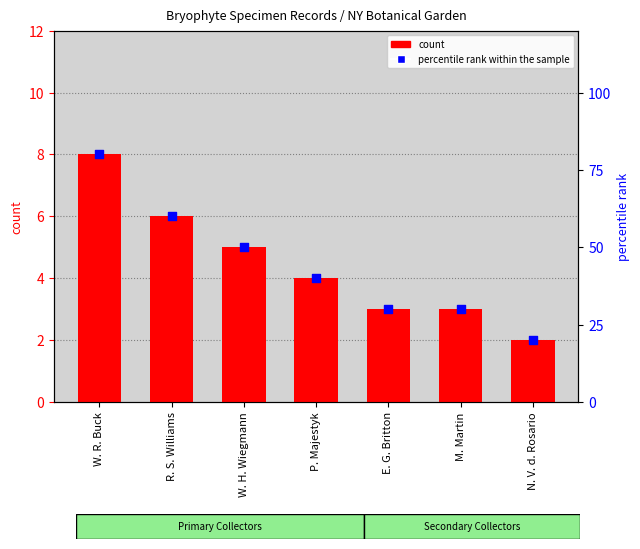

What are all the series names shown in the legend?

count, percentile rank within the sample